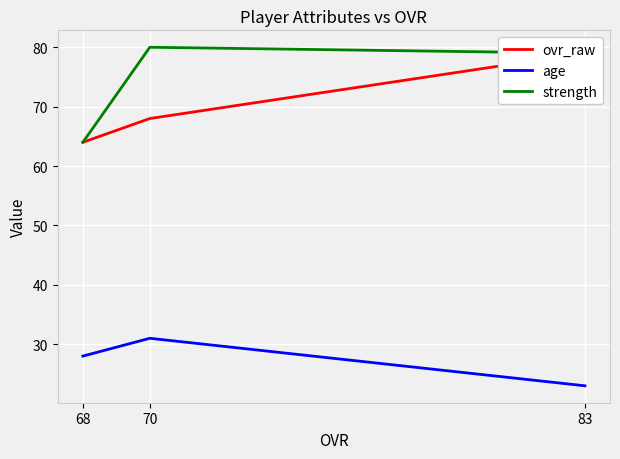

What is the sum of all strength values?

223